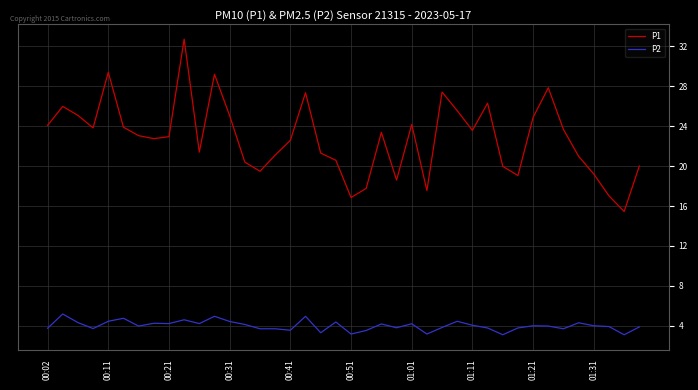

True or false: P2 and P1 cross at least once.

False